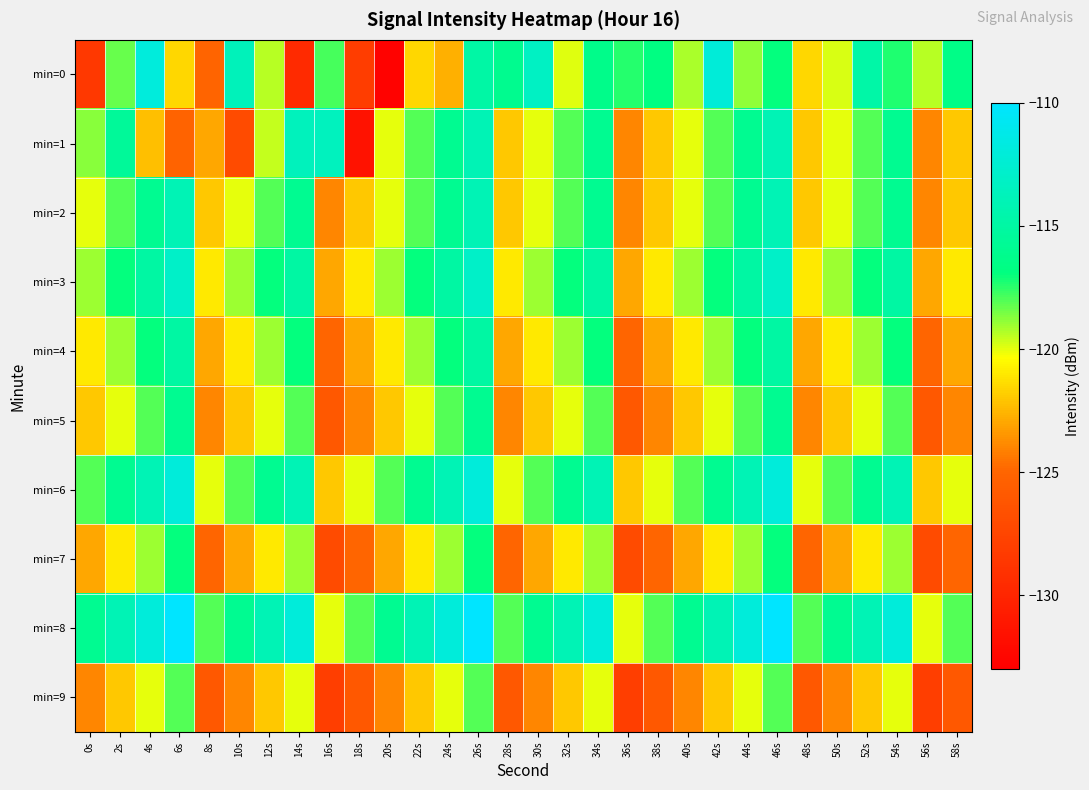

What is the smallest value displayed?

-132.7